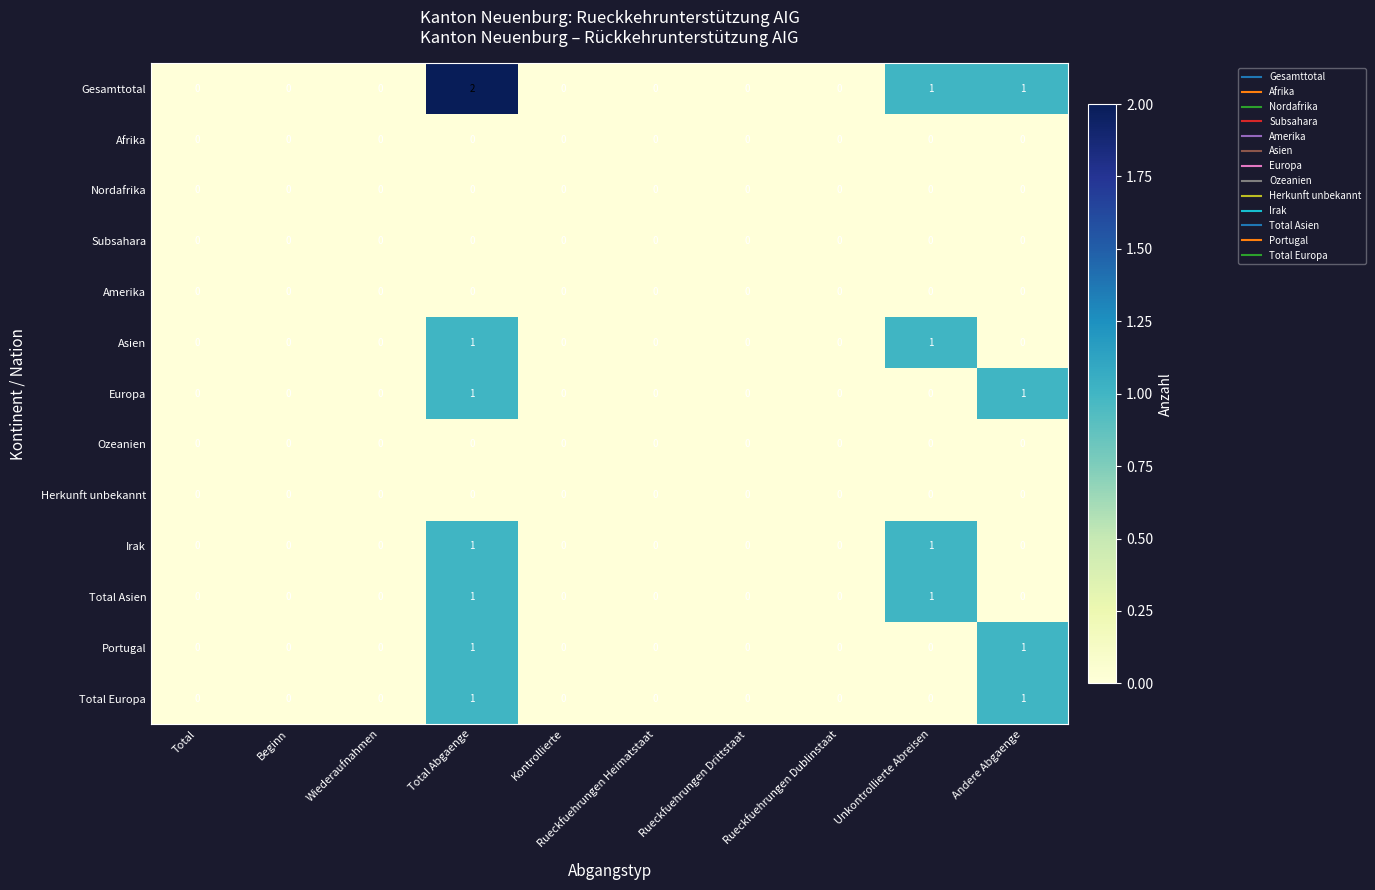

At which category is the sum across all series the highest?

Total Abgaenge